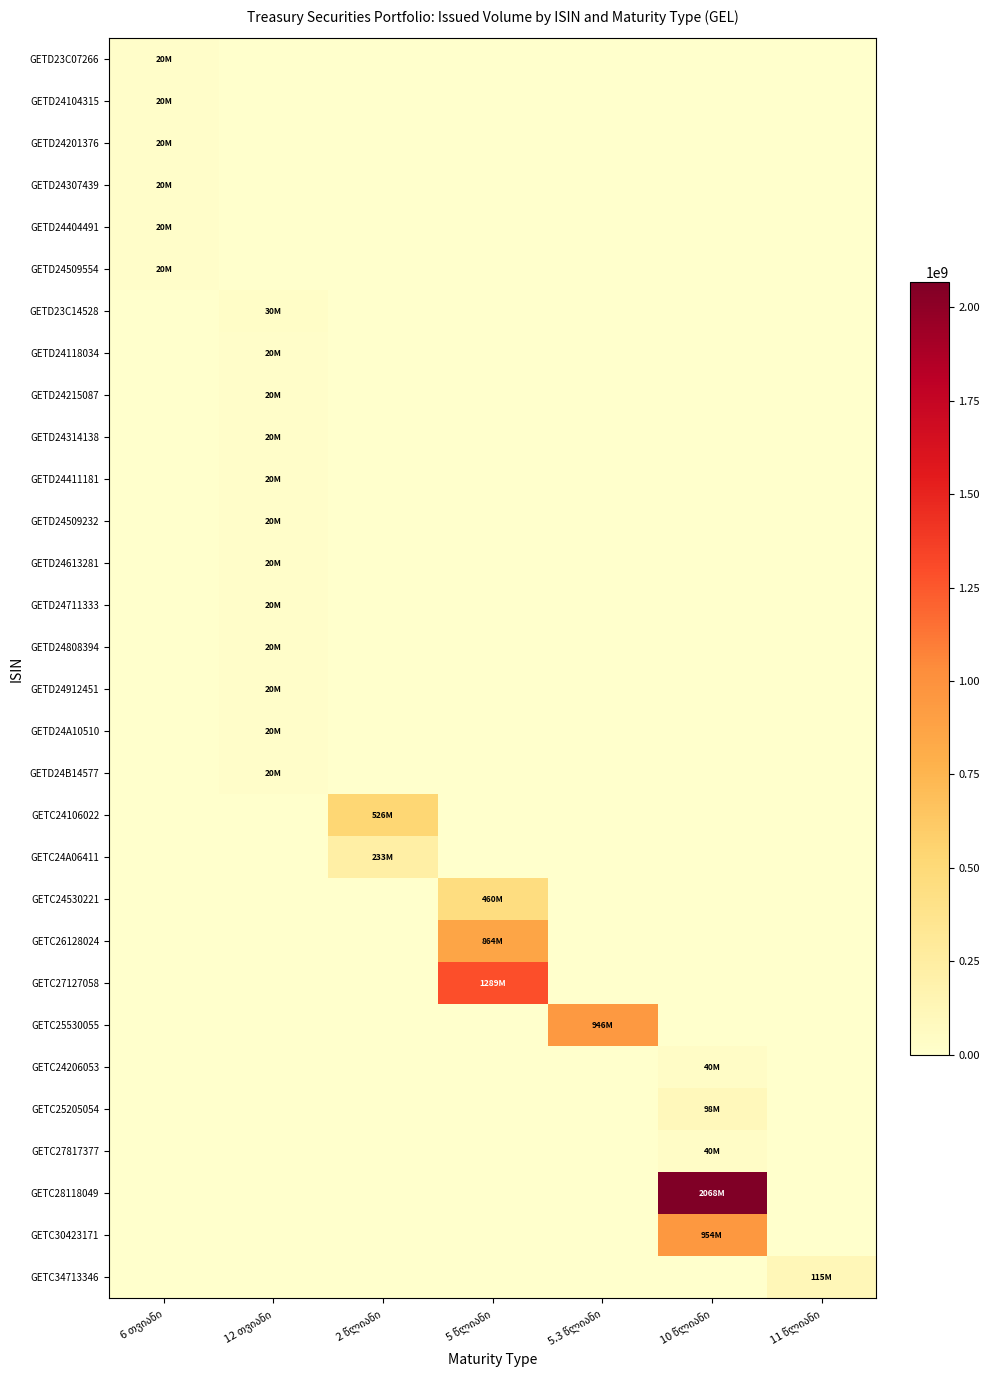

At how many categories does at least one series exceed 1031275072?

2